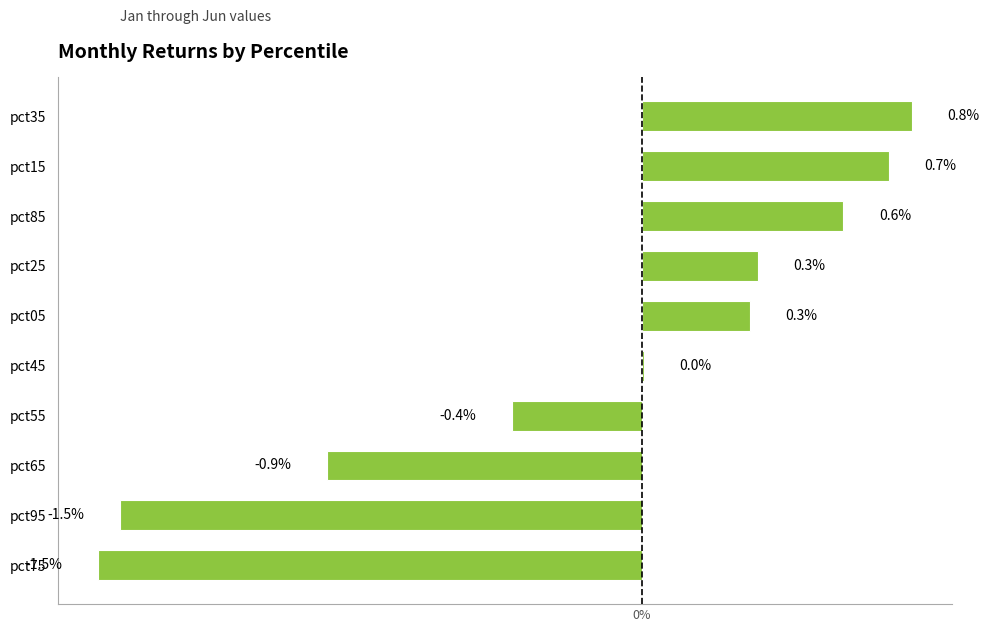

How many values are below zero?

4